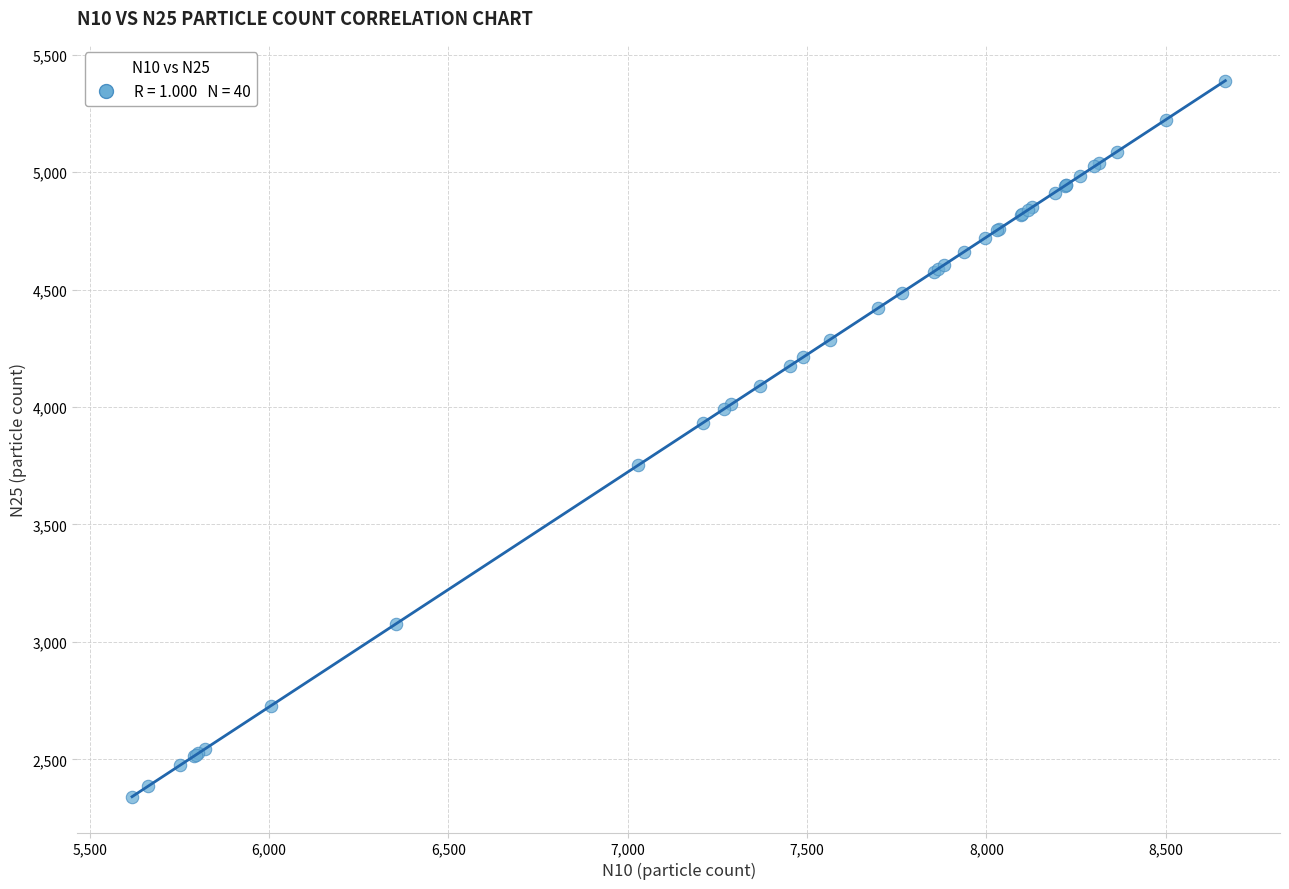

What Y value in the scatter plot is closest to 3865?

3933.9